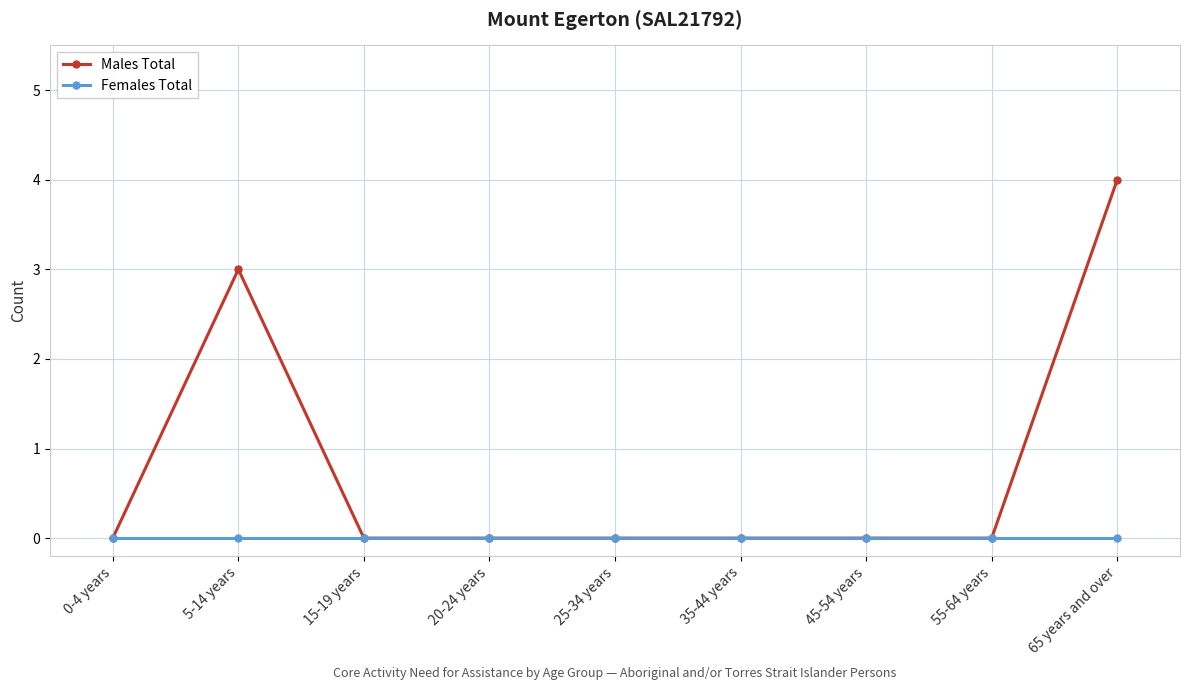

What is the sum of the Males Total values at 45-54 years and 5-14 years?

3